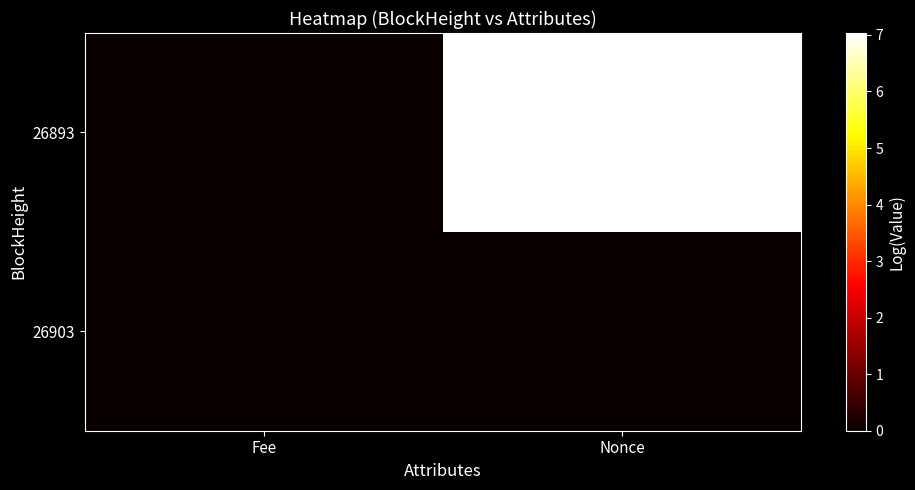

Which category has the lowest value across all series?

Nonce